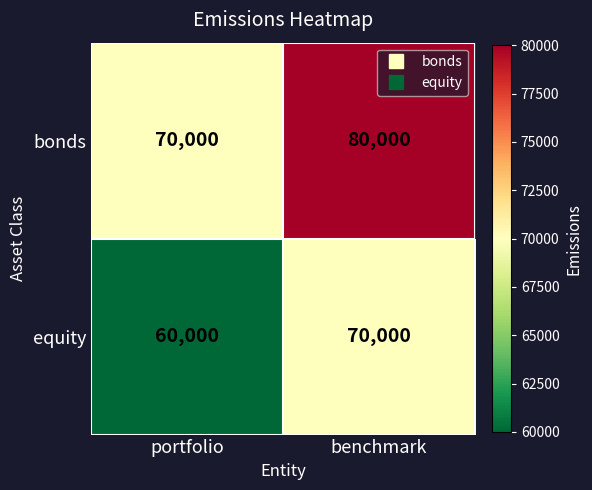

The value of equity at benchmark is 70000. True or false?

True